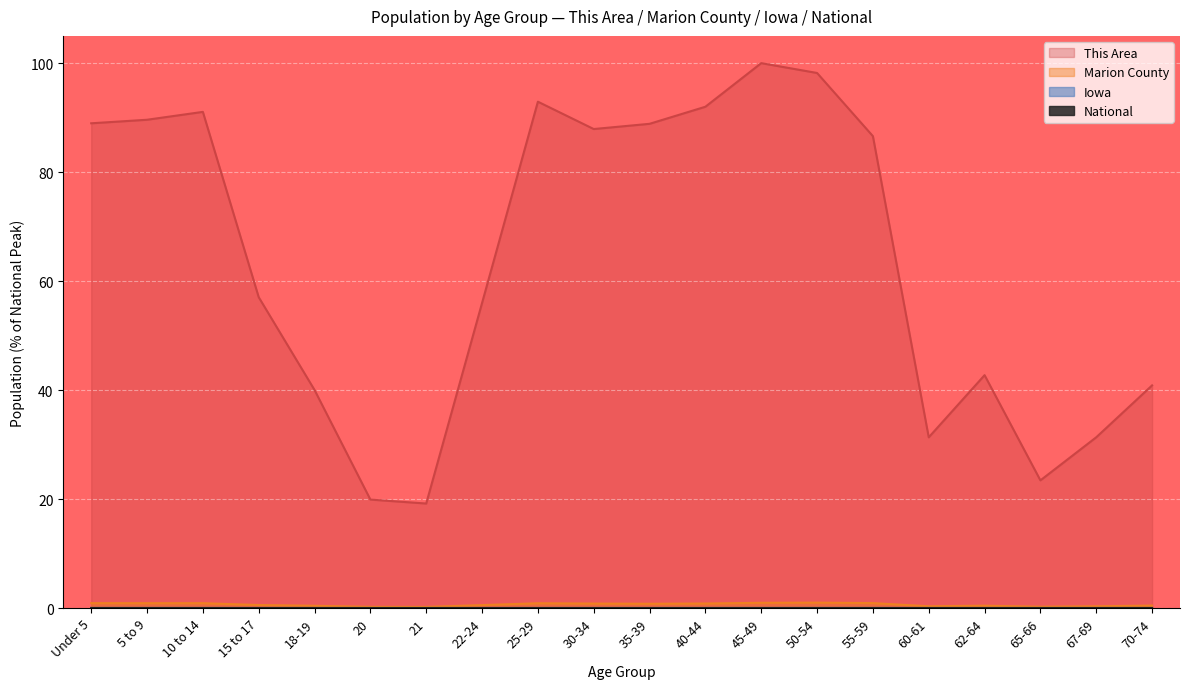

Which series has the widest spread of values?

This Area